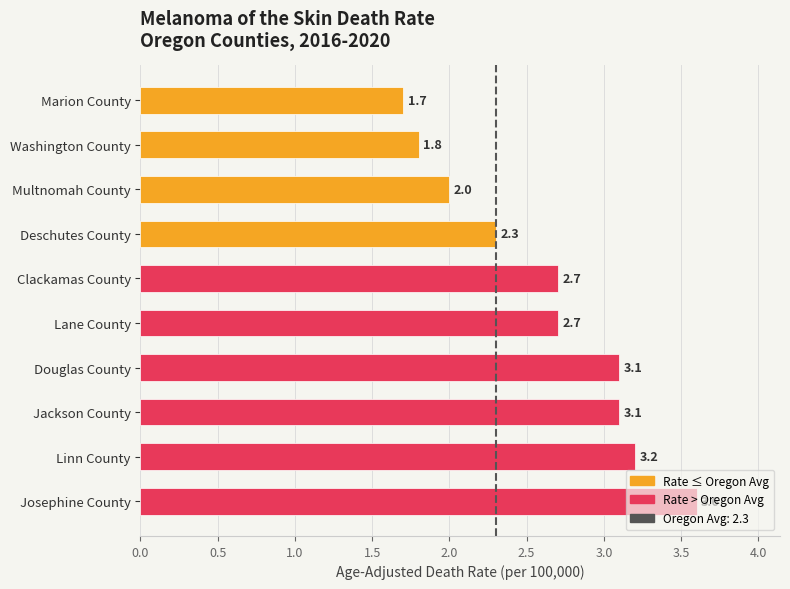

Is it true that the value at Multnomah County is 1.2?

False